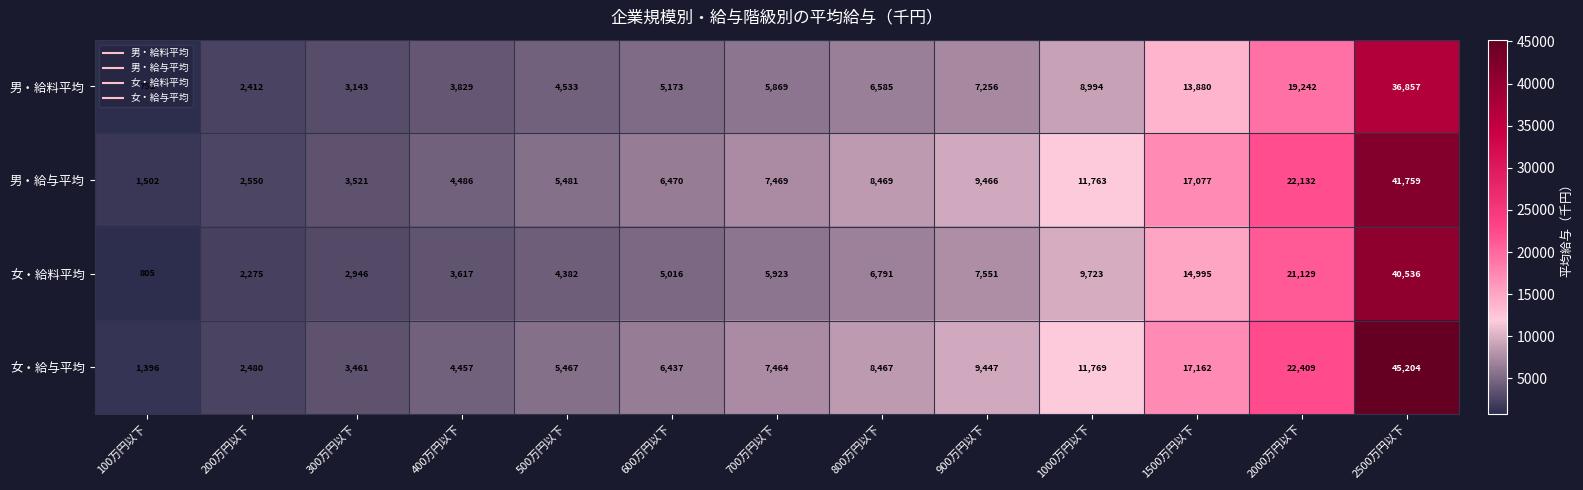

How many distinct data groups are displayed?

4